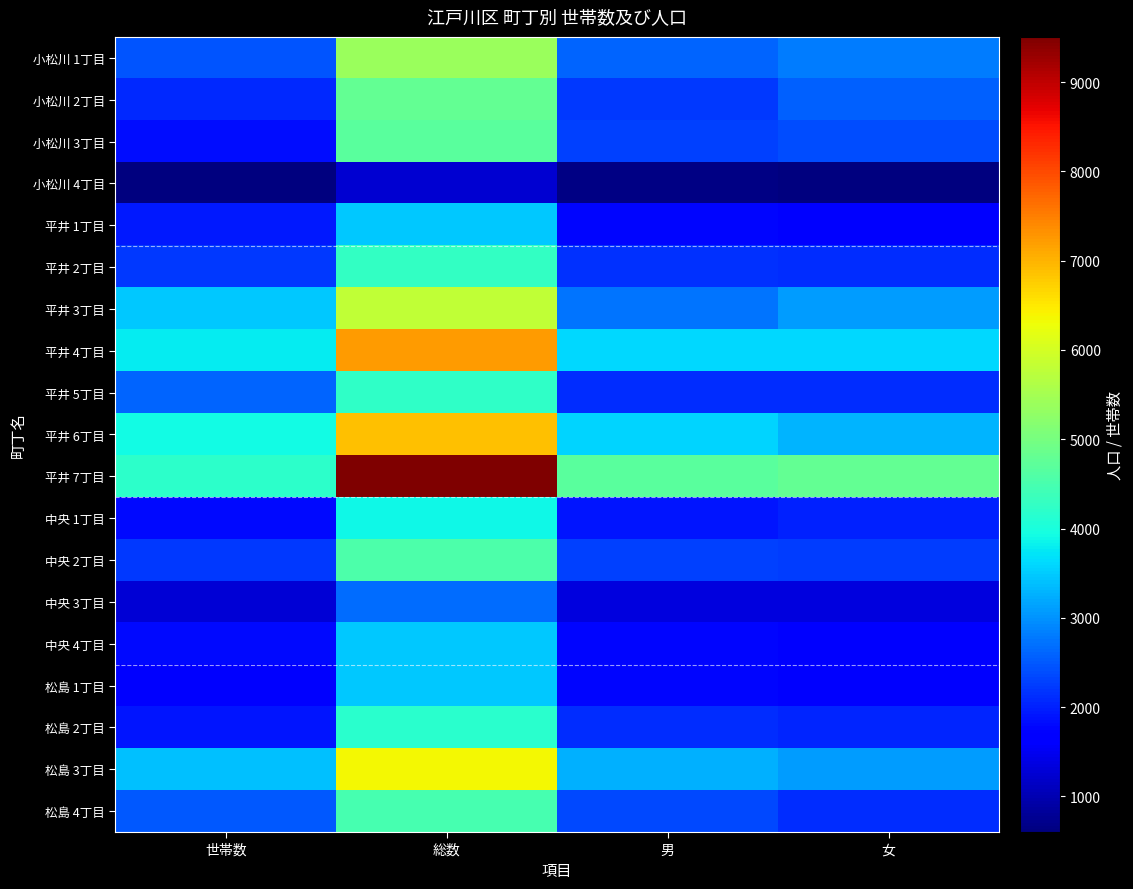

Which series changed the most between 世帯数 and 総数?

平井 7丁目